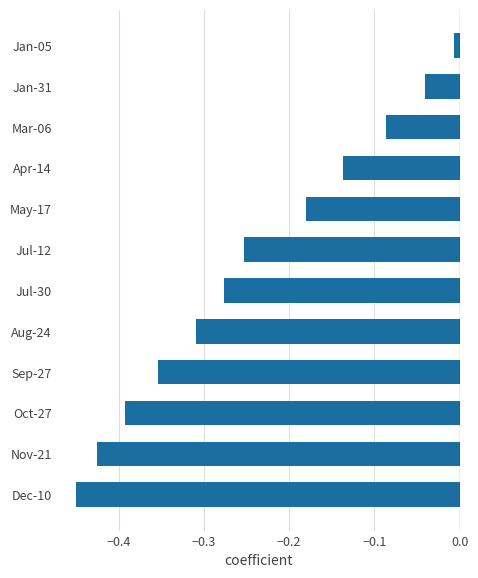

Rank the categories by value from highest to lowest.

Jan-05, Jan-31, Mar-06, Apr-14, May-17, Jul-12, Jul-30, Aug-24, Sep-27, Oct-27, Nov-21, Dec-10